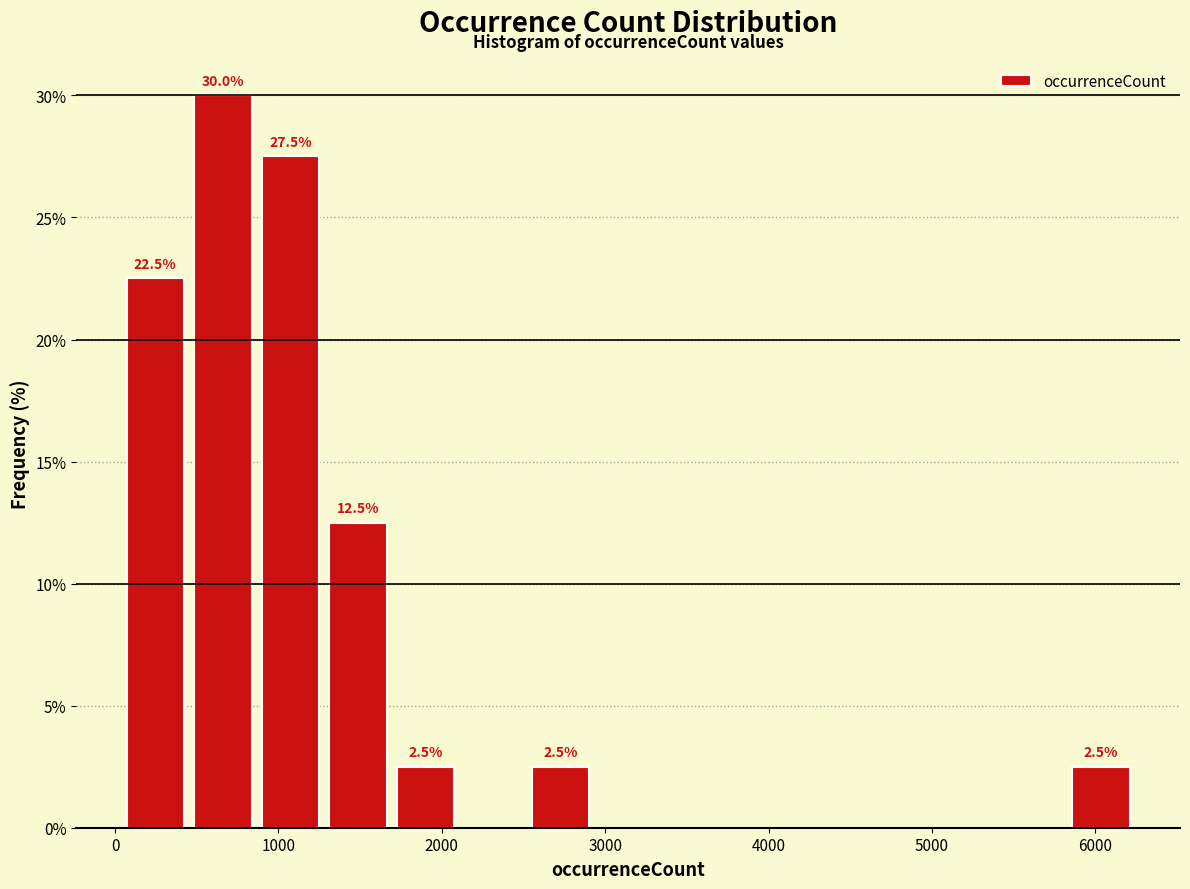

Which range on the x-axis has the tallest bar?

500 to 900